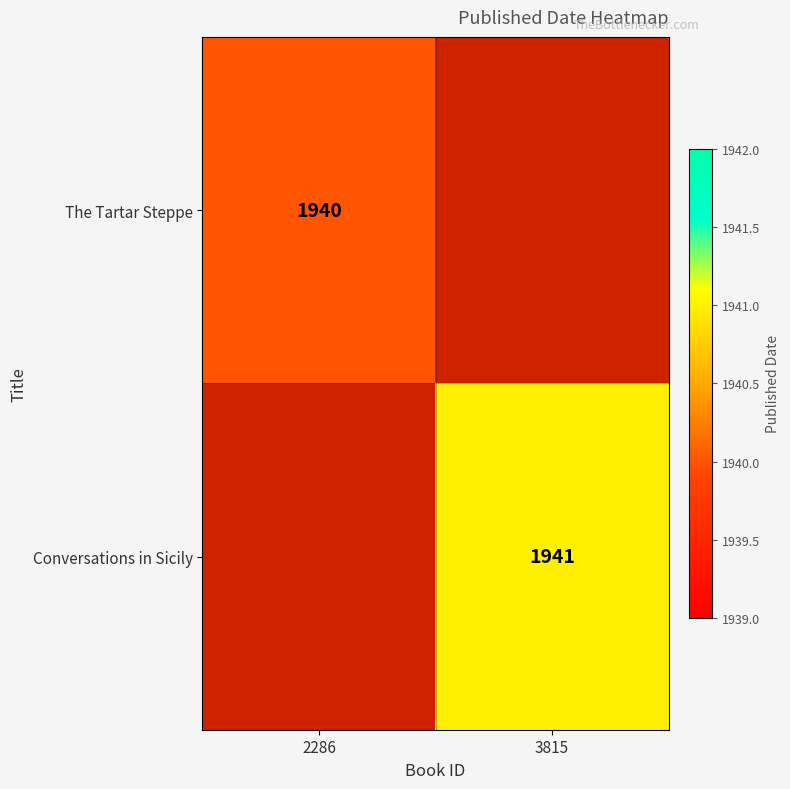

The The Tartar Steppe series shows 1940 at 2286. True or false?

True